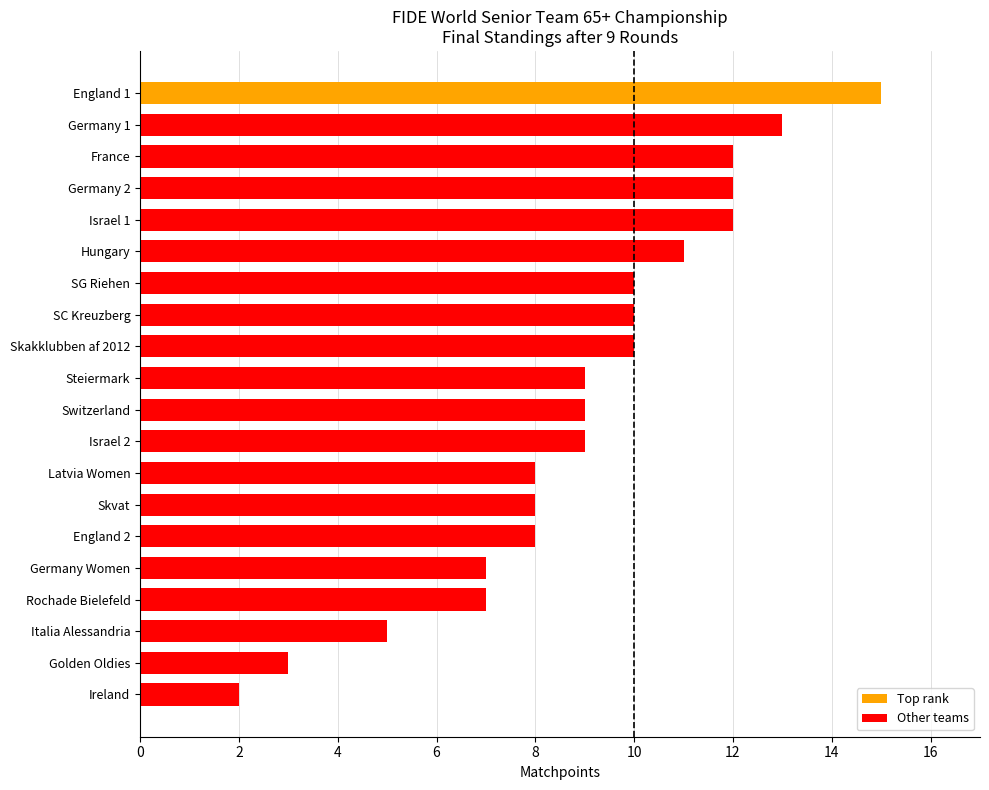

What is the average value?

9